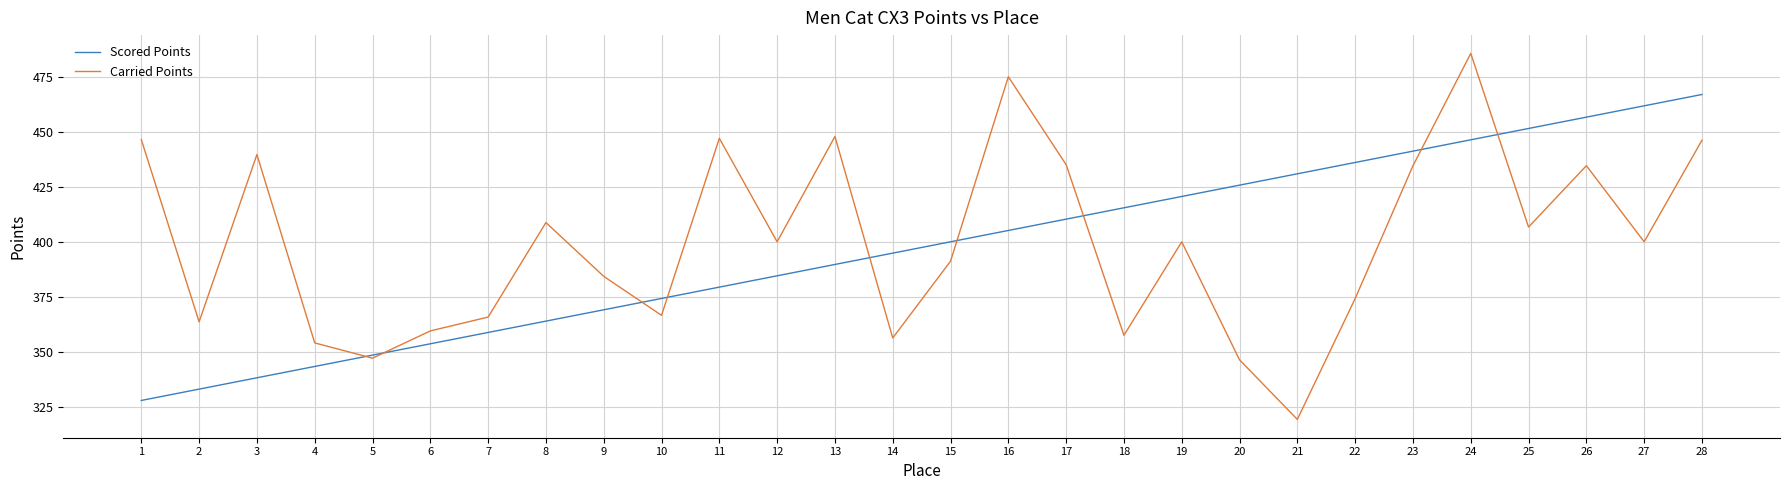

What is the difference between the Carried Points values at 20 and 11?

100.7